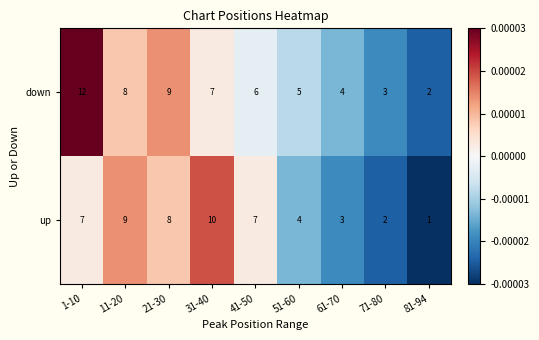

List the series in order of their peak value, highest first.

down, up